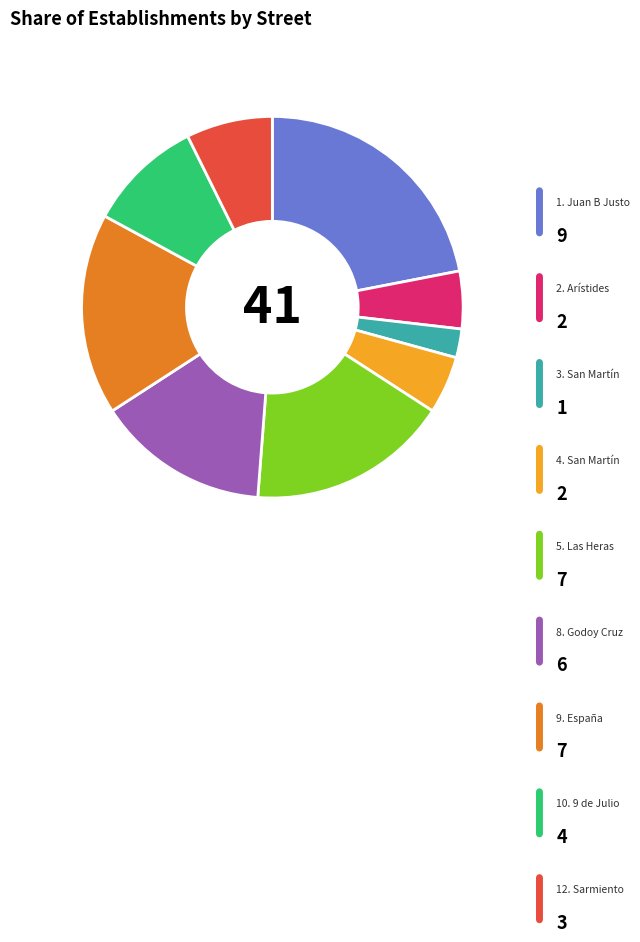

How many segments does this pie chart have?

9